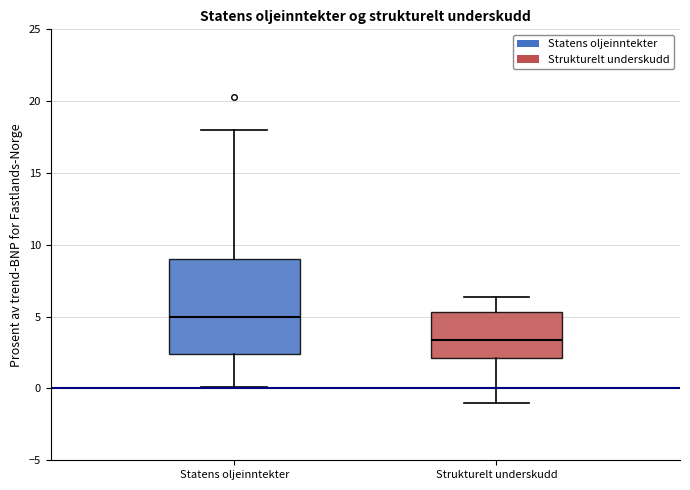

Reading left to right, read every box against the y-axis: the position of its median line, the range the box covers, and the ends of its whiskers. The values are not printed on the chart, so give them approximately, as read against the axis.

Statens oljeinntekter: median 5.0, box 2.5 to 9.0, whiskers 0.0 to 18.0
Strukturelt underskudd: median 3.5, box 2.0 to 5.5, whiskers -1.0 to 6.5